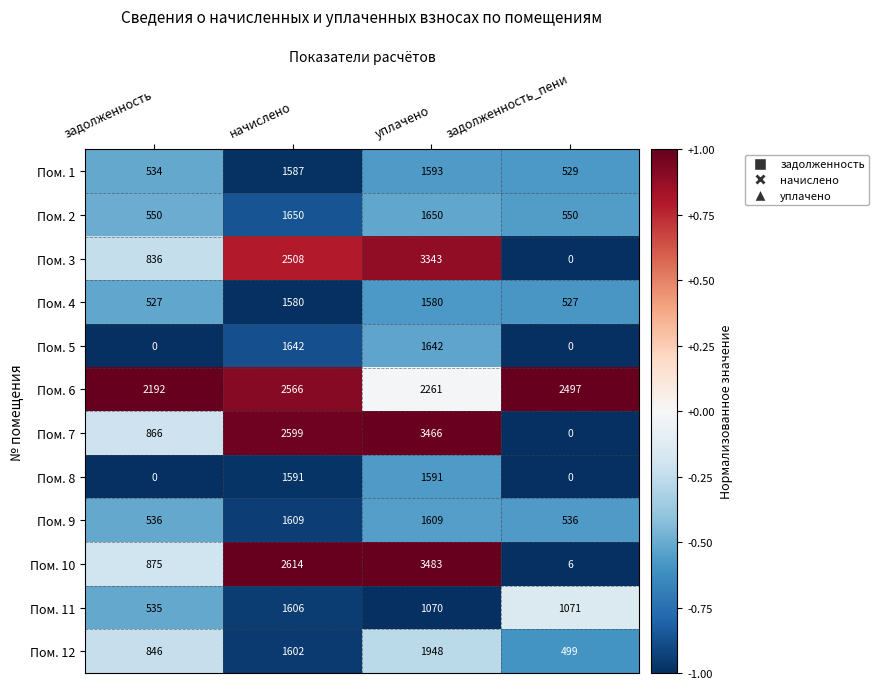

Which label corresponds to the largest value in the chart?

уплачено